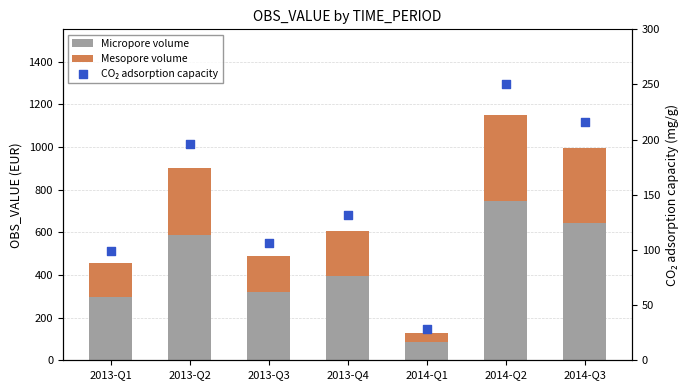

What is the total value across all series at 2013-Q4?

738.3